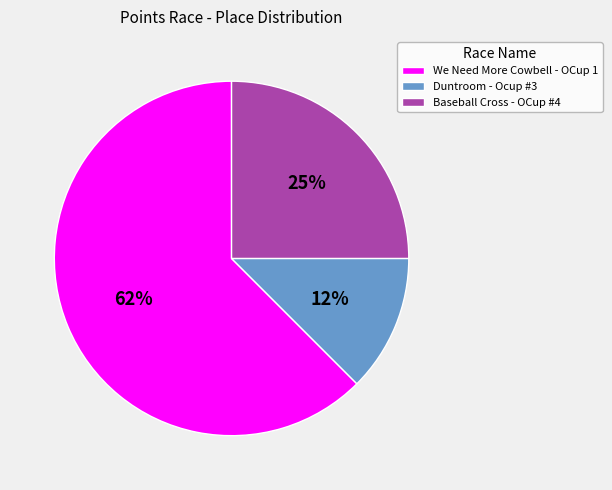

Which has a higher value, Duntroom - Ocup #3 or We Need More Cowbell - OCup 1?

We Need More Cowbell - OCup 1